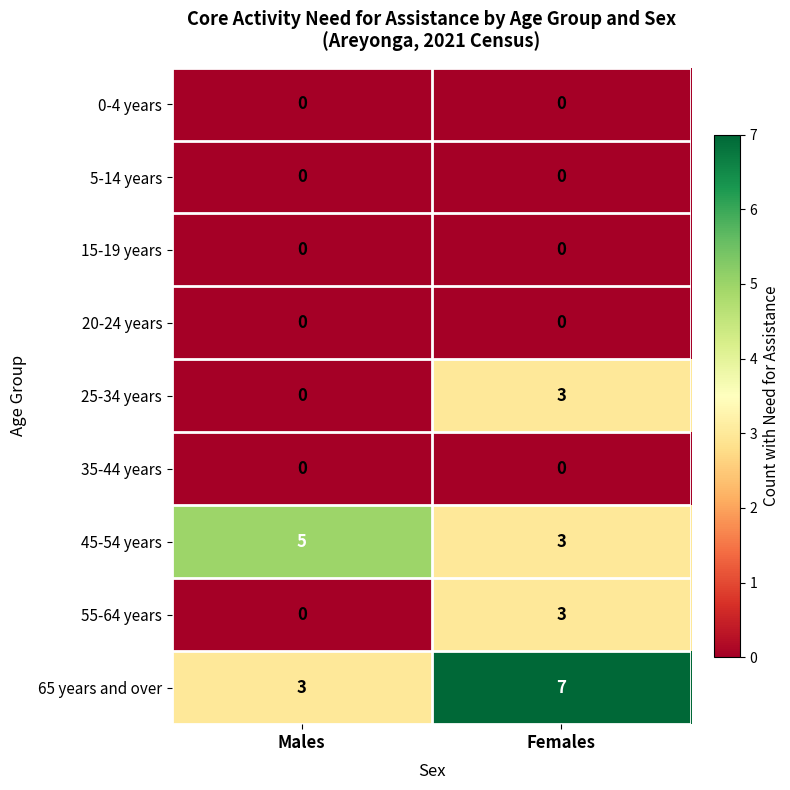

Which series has the widest spread of values?

65 years and over